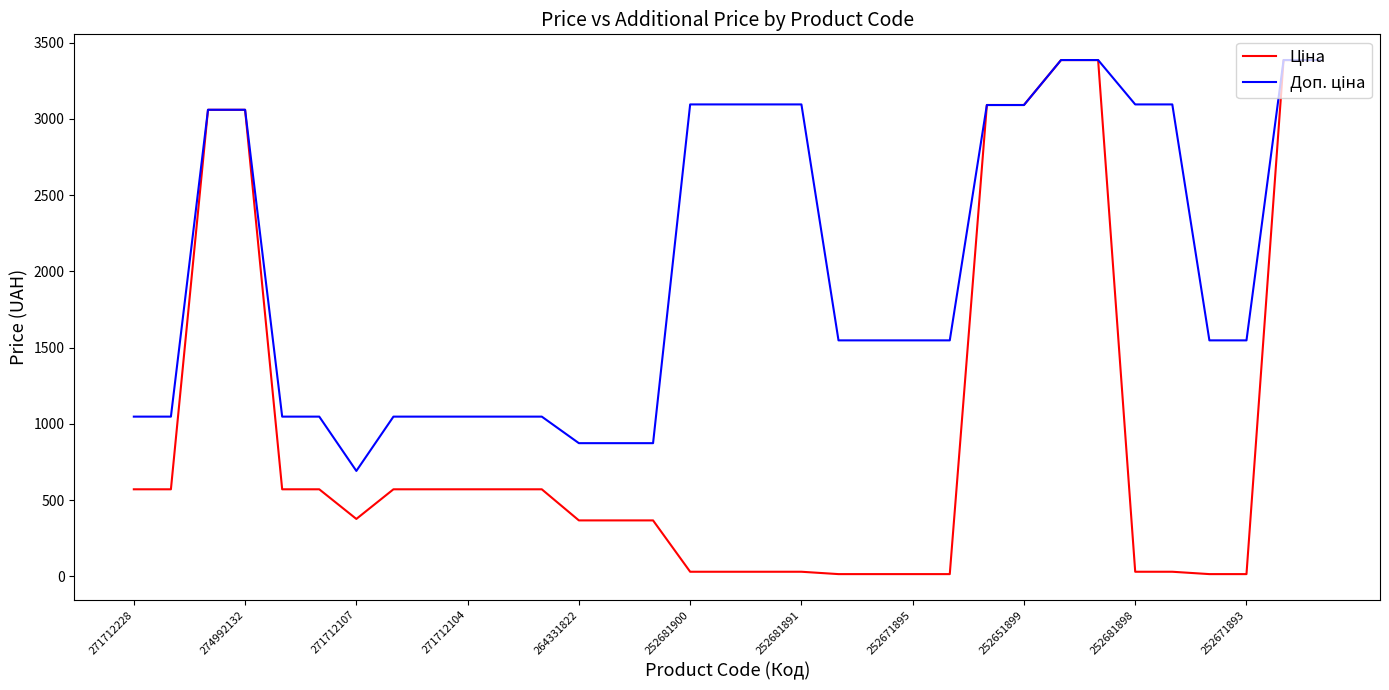

Between which two adjacent categories do Ціна and Доп. ціна first intersect?

22 and 23